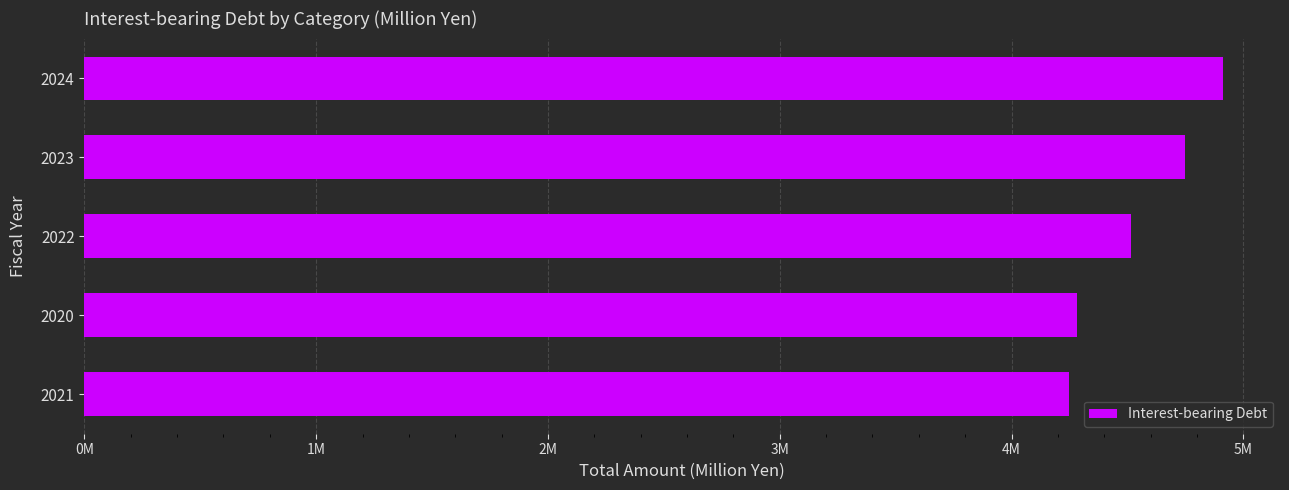

Are the bars grouped side by side (vs. stacked)?

No